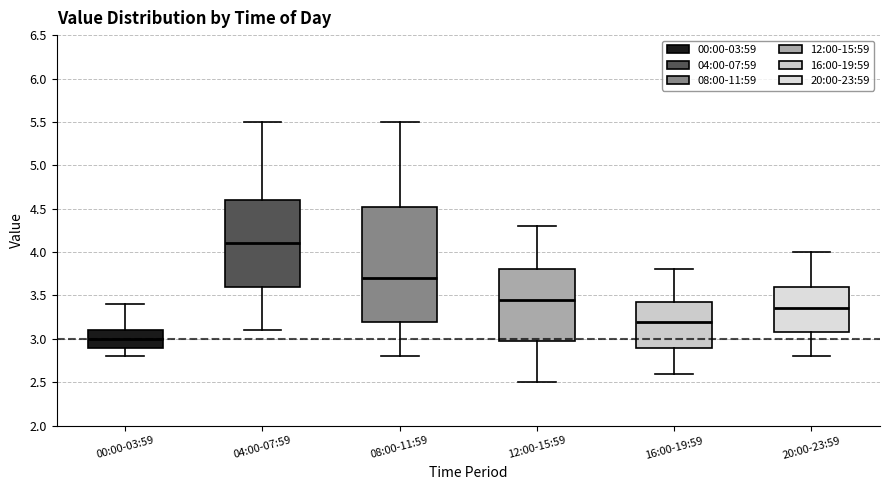

Which box is the tallest, from its lower edge to its upper edge?

08:00-11:59